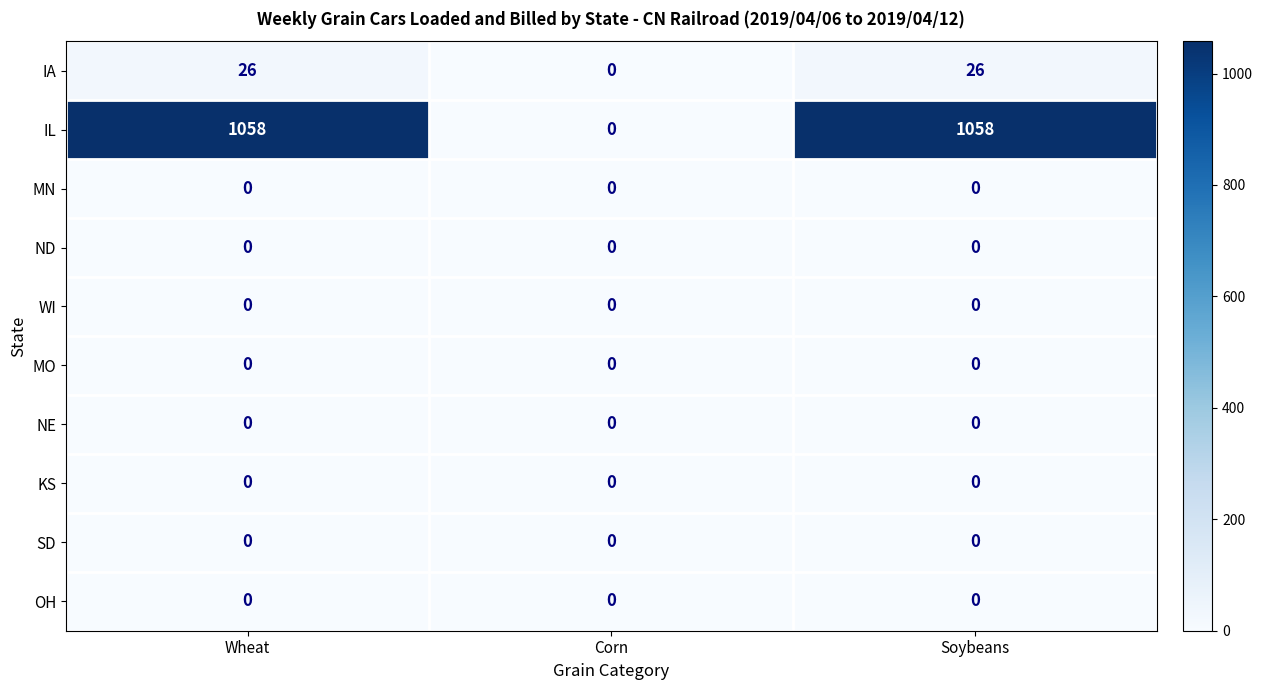

What is the greatest value displayed?

1058